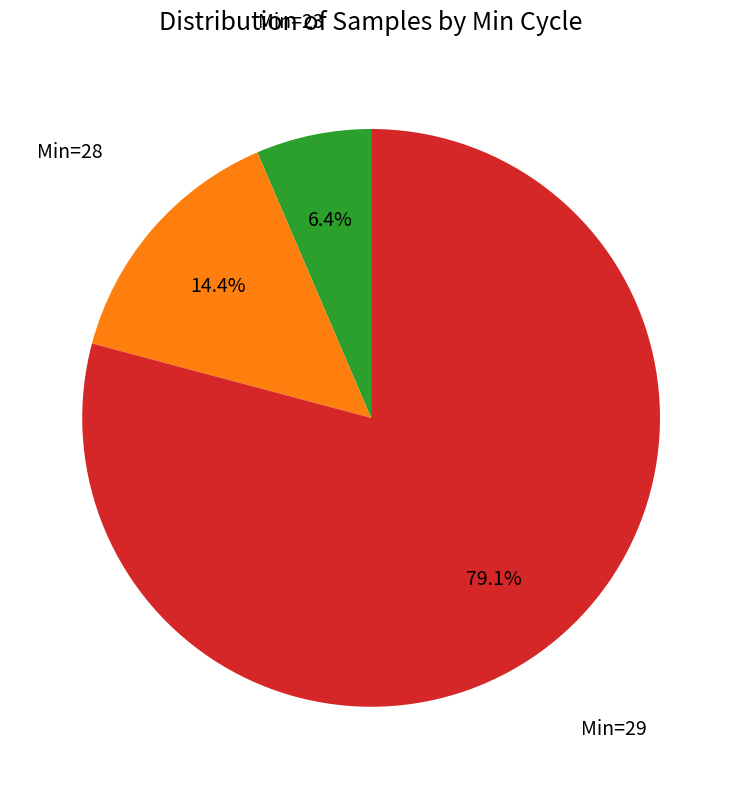

How many segments does this pie chart have?

3